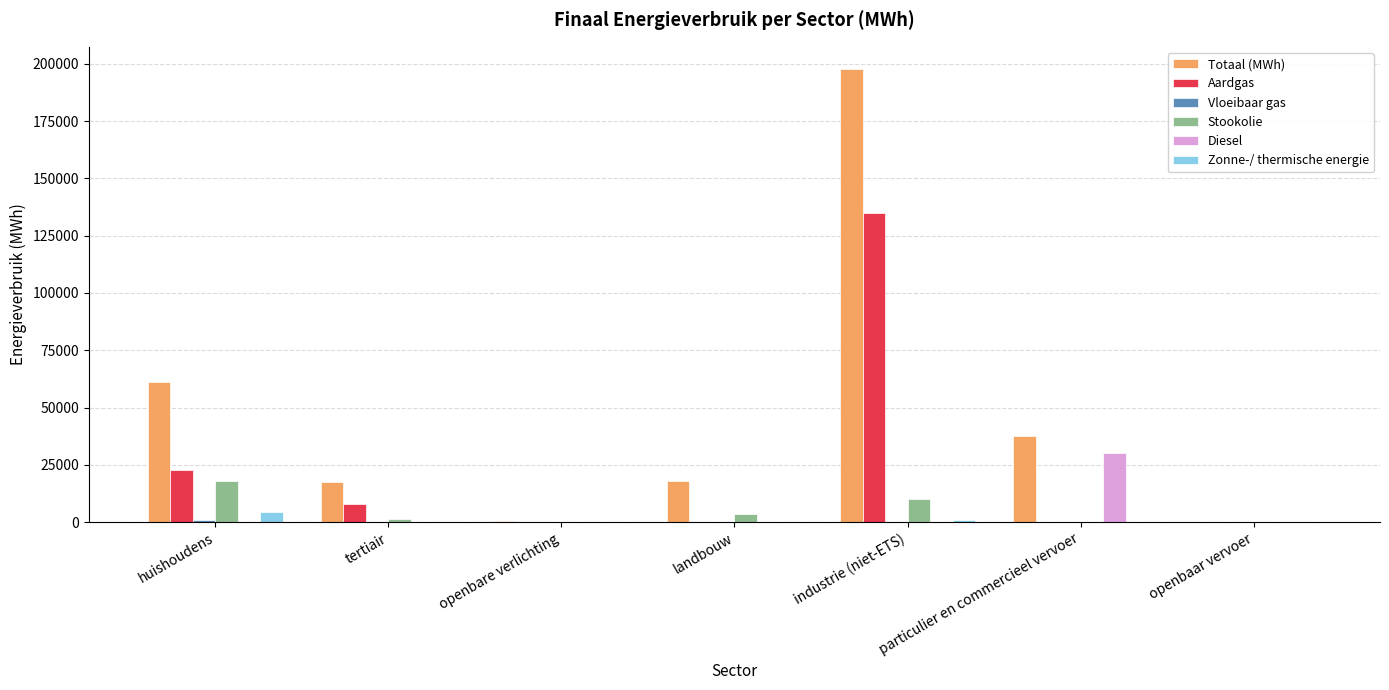

Where does the Totaal (MWh) series first go above 17998?

huishoudens